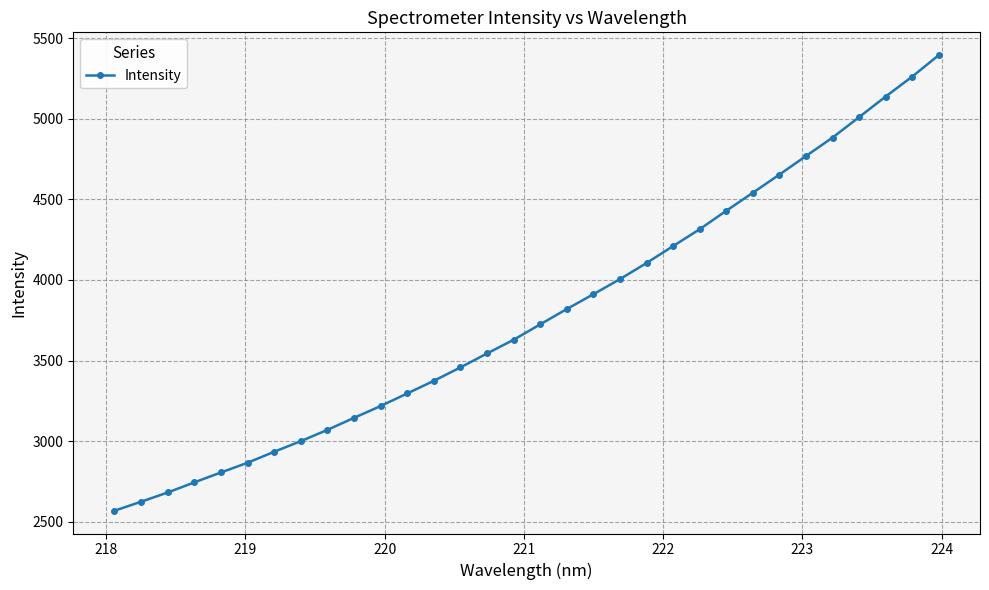

How many data points are less than 3724?

16